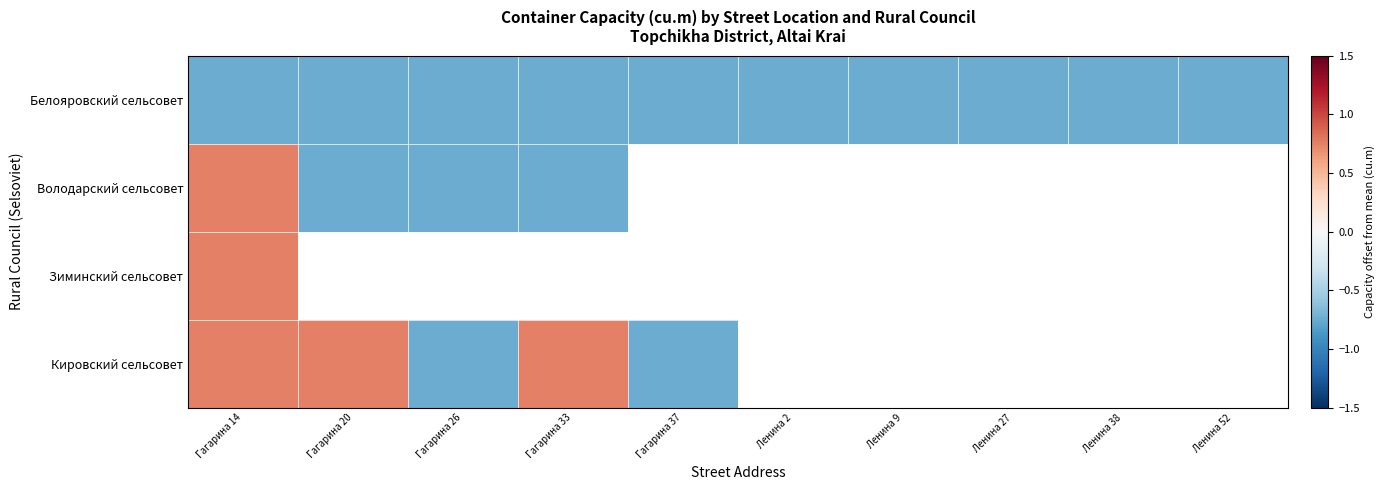

At which category is the sum across all series the highest?

Гагарина 14